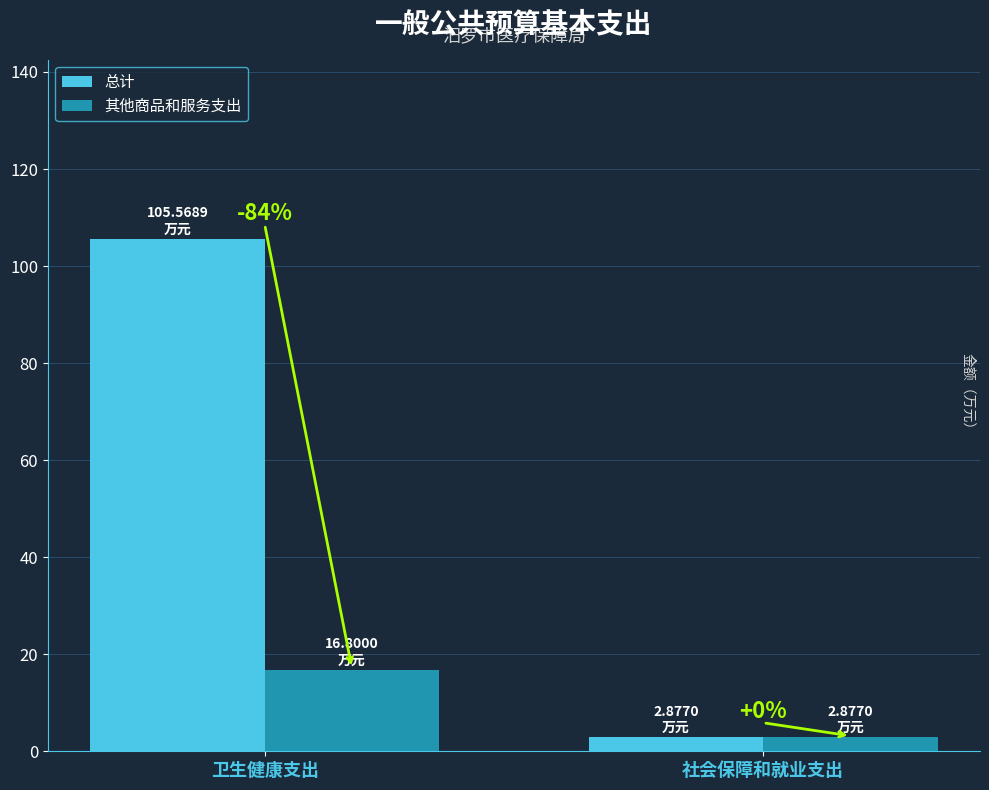

What is the maximum value for 其他商品和服务支出?

16.8